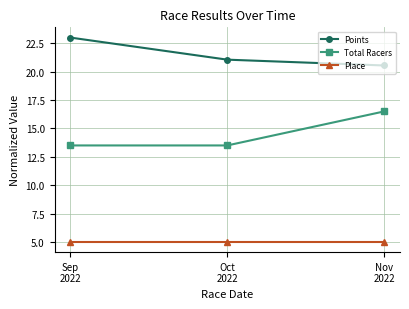

Reading left to right, list all the values displayed in this chart.

Points: 23.0	21.1	20.5
Total Racers: 13.5	13.5	16.5
Place: 5.0	5.0	5.0